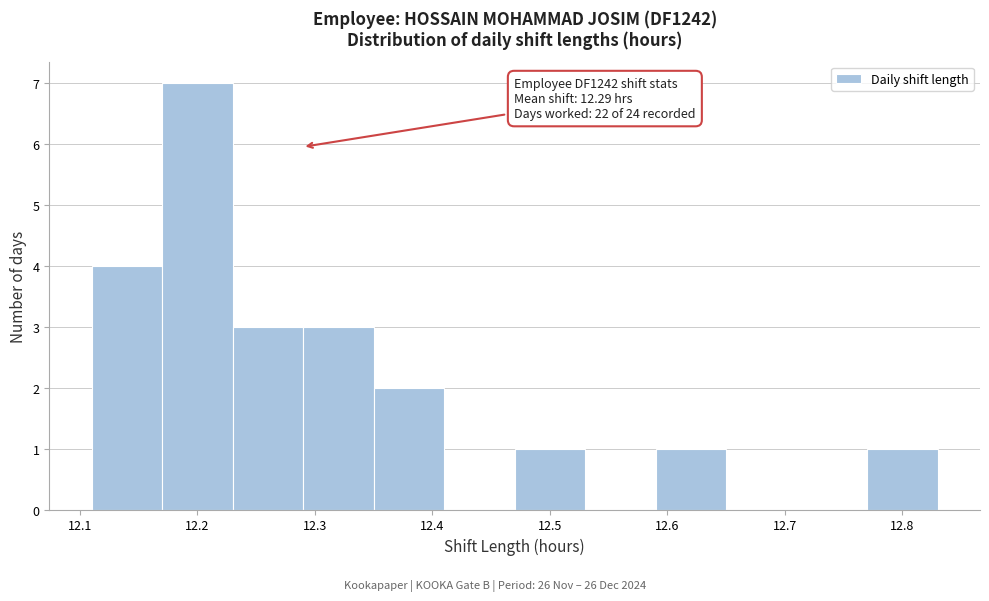

Over which range of the x-axis is the bar tallest?

12.17 to 12.23